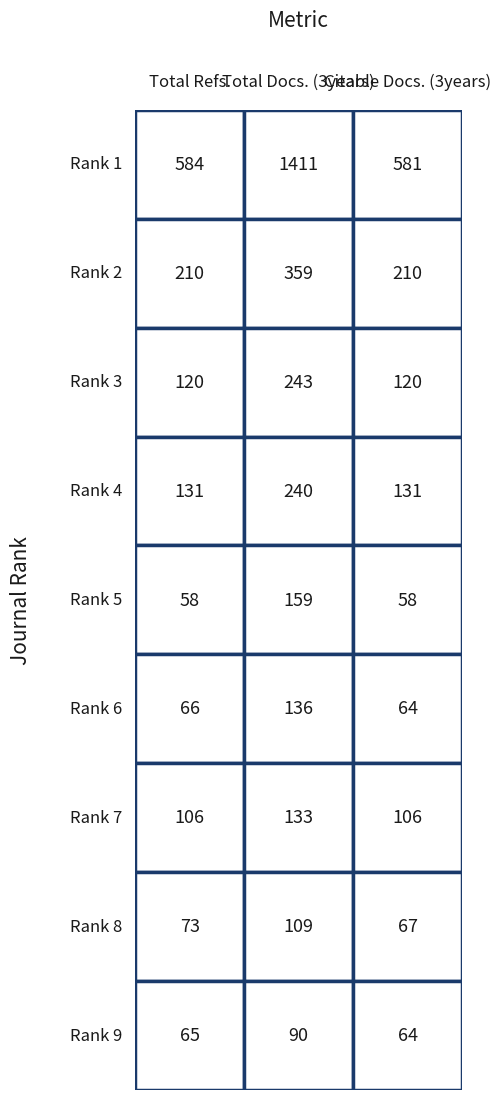

At 1, list the series in order from largest to smallest.

Rank 1, Rank 2, Rank 3, Rank 4, Rank 5, Rank 6, Rank 7, Rank 8, Rank 9